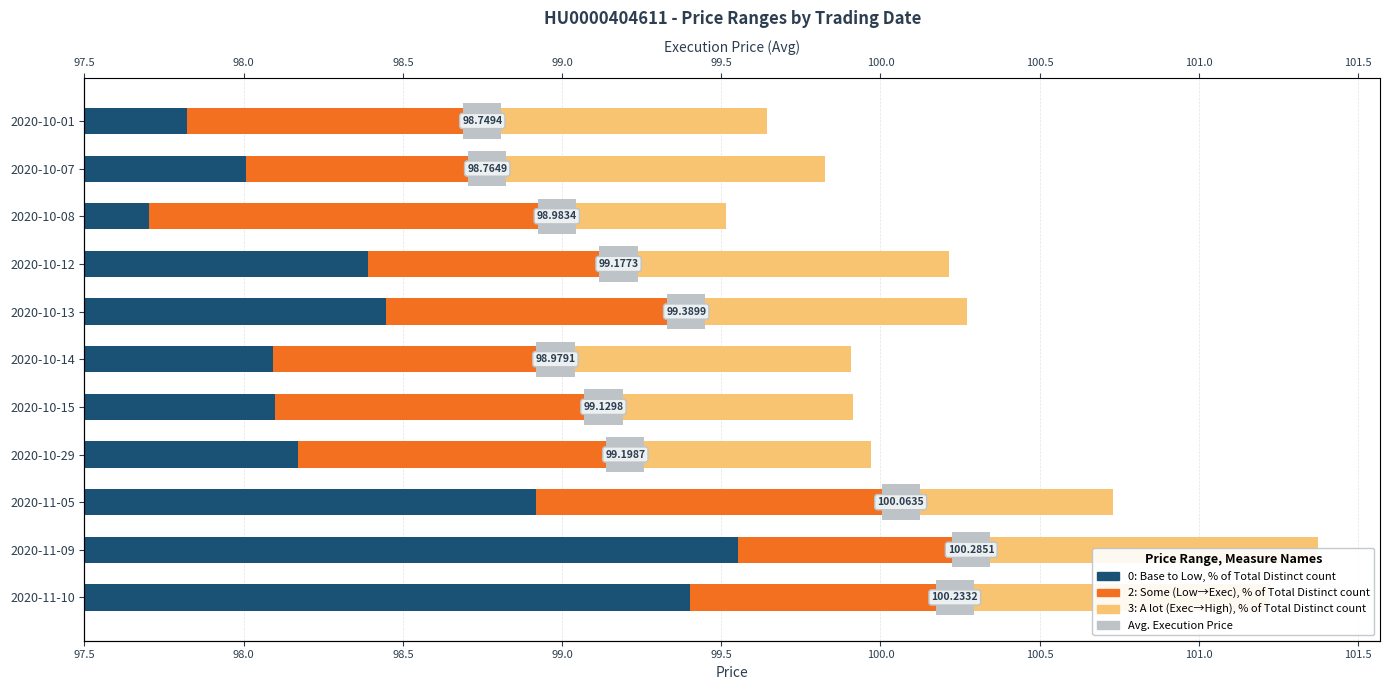

What is the total value across all series at 2020-10-14?

2.4